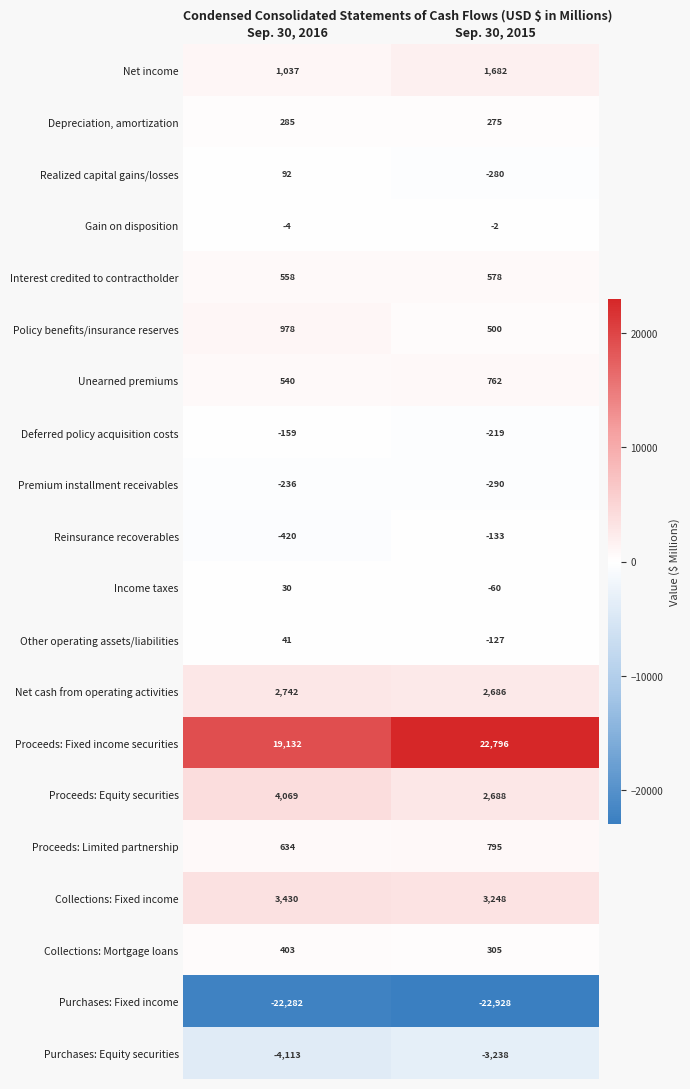

Is it true that Collections: Fixed income equals 3430 at Sep. 30, 2016?

True